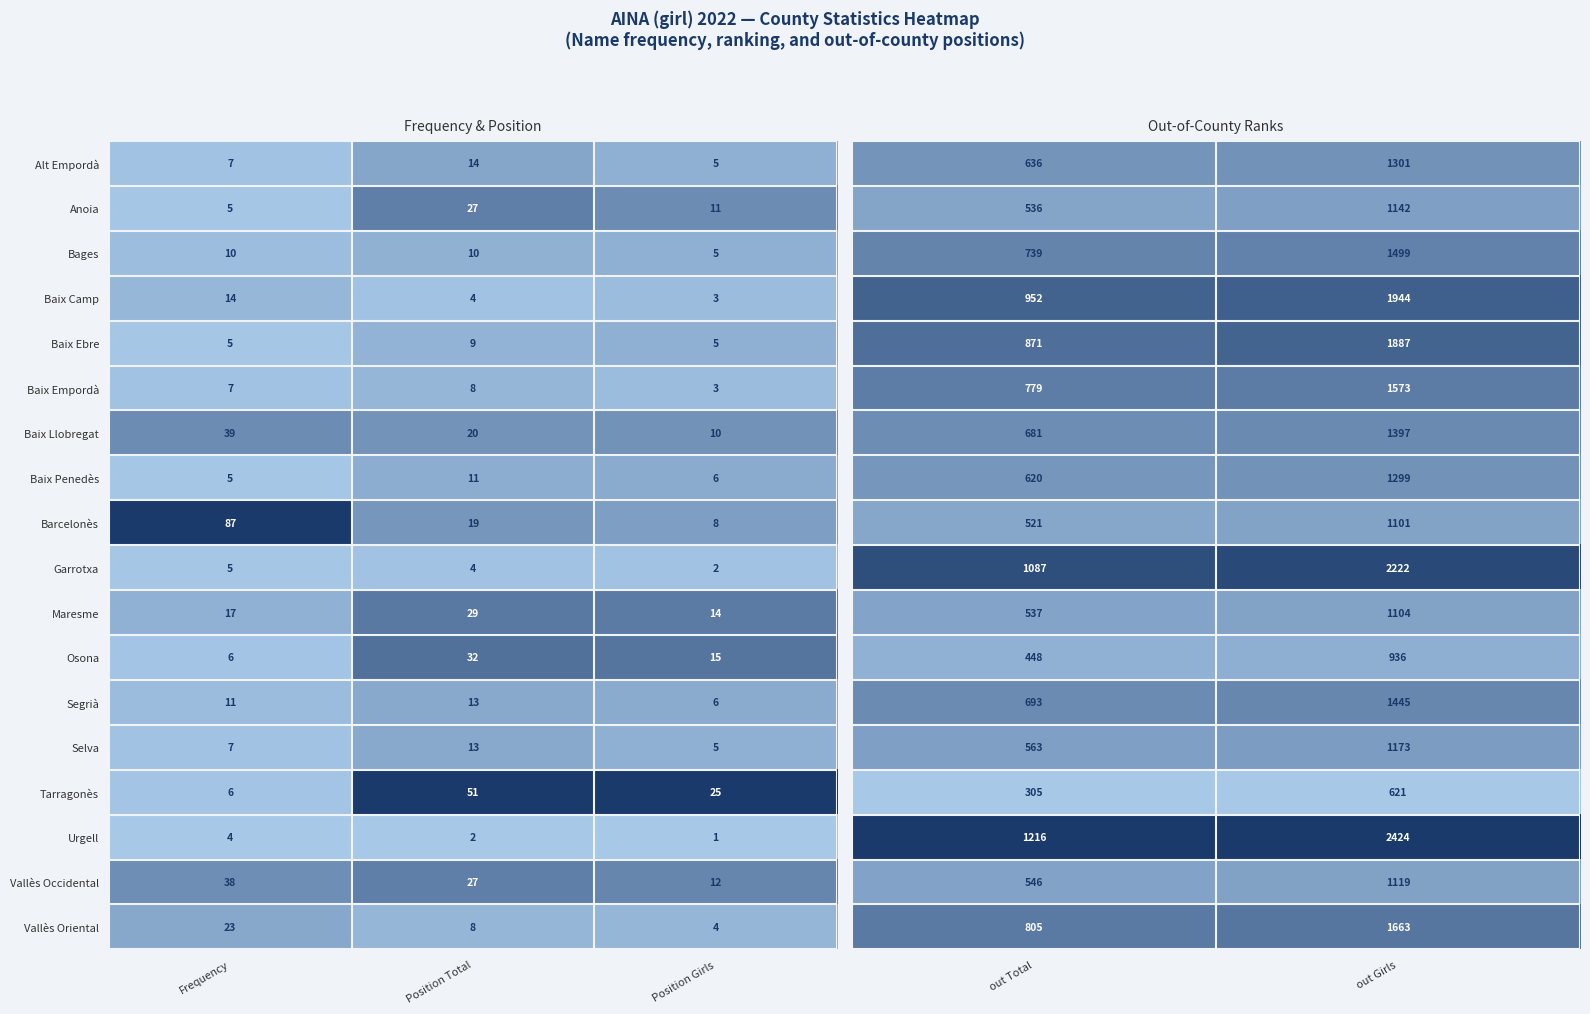

How many Baix Penedès values are between 5 and 11?

3